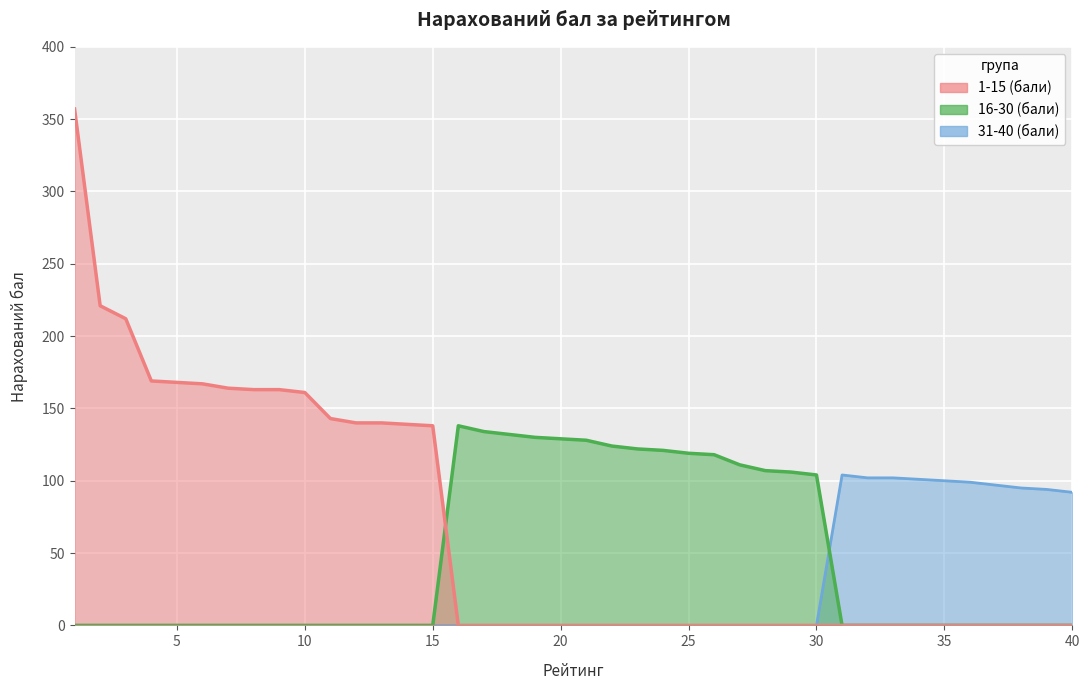

What are all the series names shown in the legend?

Топ 1-15 (бали), Топ 16-30 (бали), Топ 31-40 (бали)